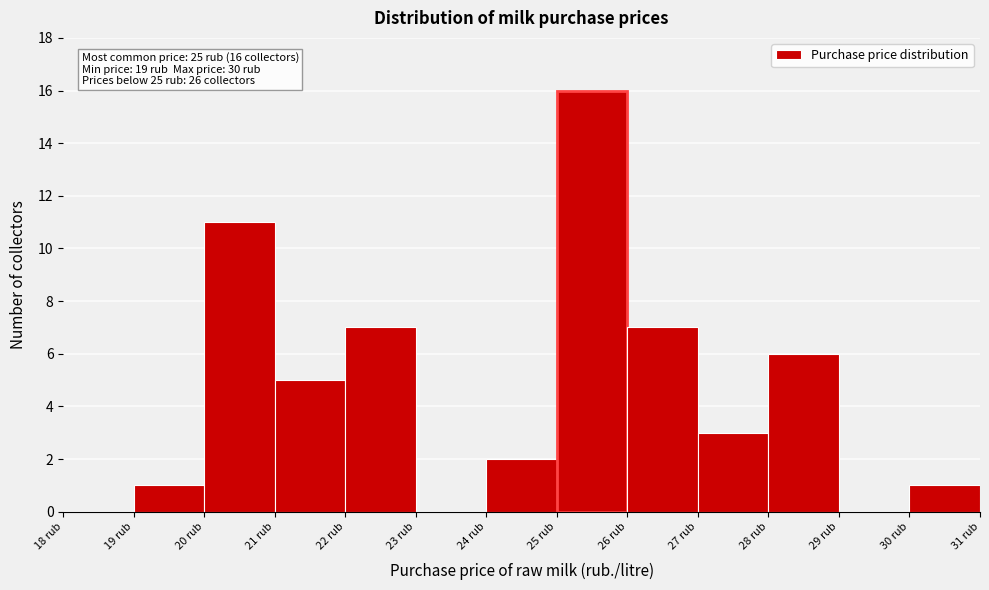

Over which range of the x-axis is the bar tallest?

25 to 26